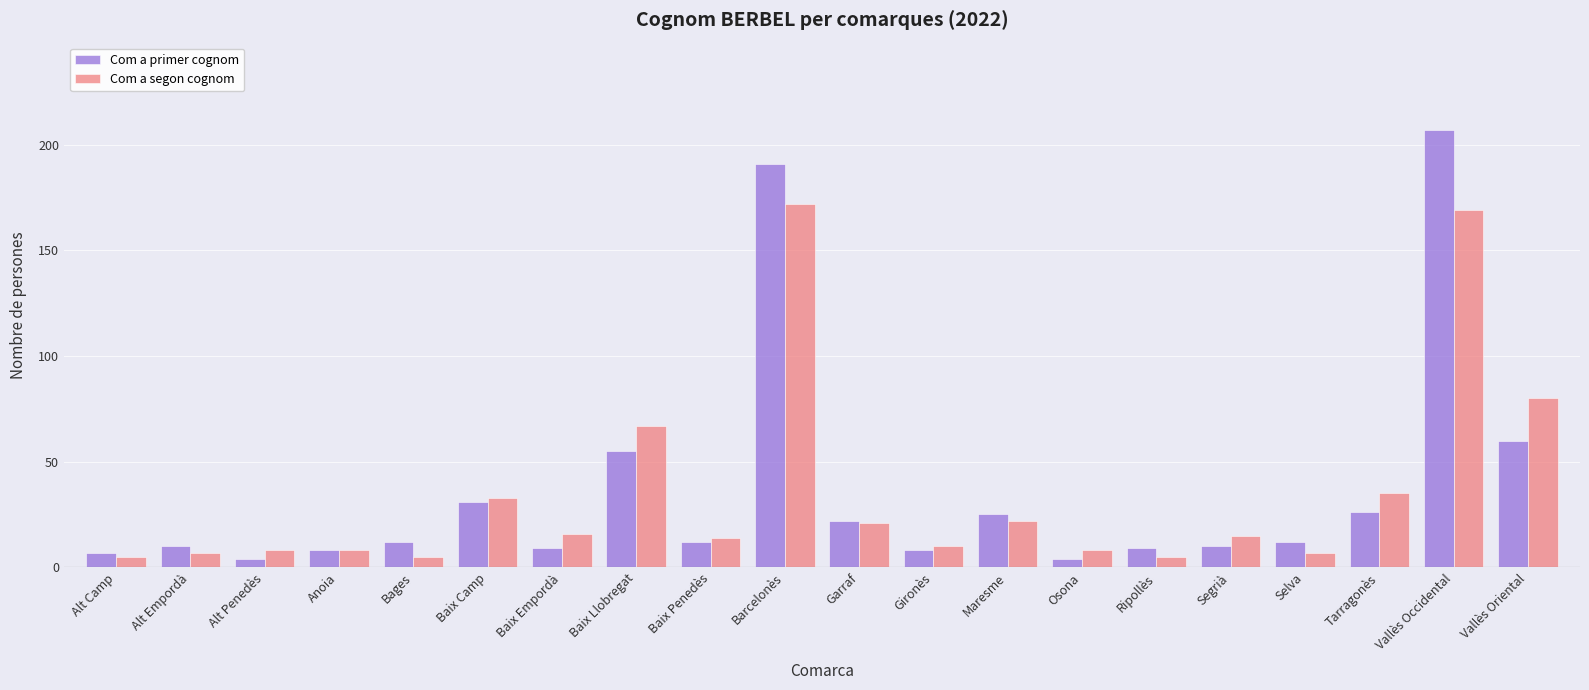

What is the difference between the second highest and minimum values in the Com a primer cognom series?

187